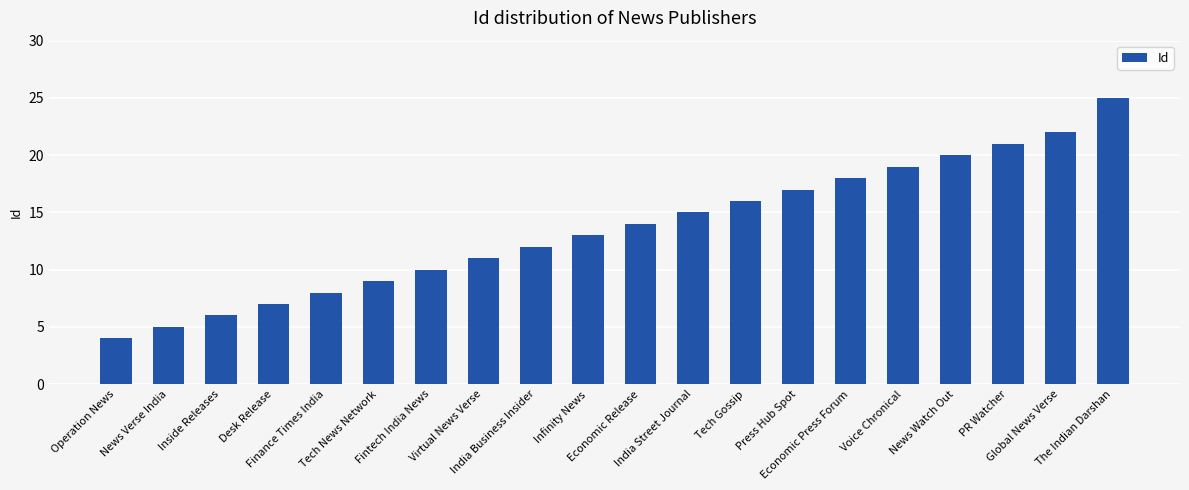

List the labels in order of value, smallest first.

Operation News, News Verse India, Inside Releases, Desk Release, Finance Times India, Tech News Network, Fintech India News, Virtual News Verse, India Business Insider, Infinity News, Economic Release, India Street Journal, Tech Gossip, Press Hub Spot, Economic Press Forum, Voice Chronical, News Watch Out, PR Watcher, Global News Verse, The Indian Darshan